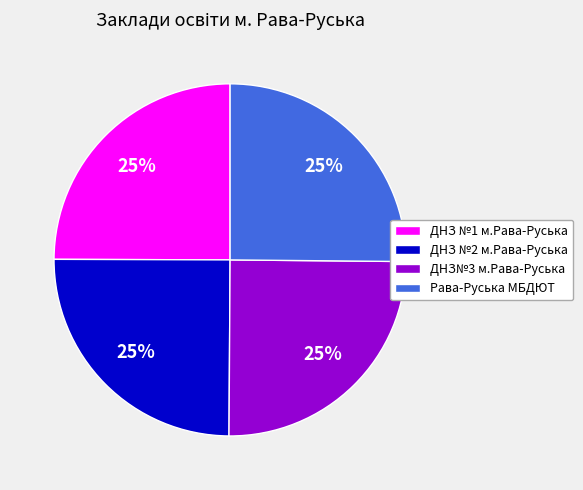

Is ДНЗ №2 м.Рава-Руська the majority of the pie?

No